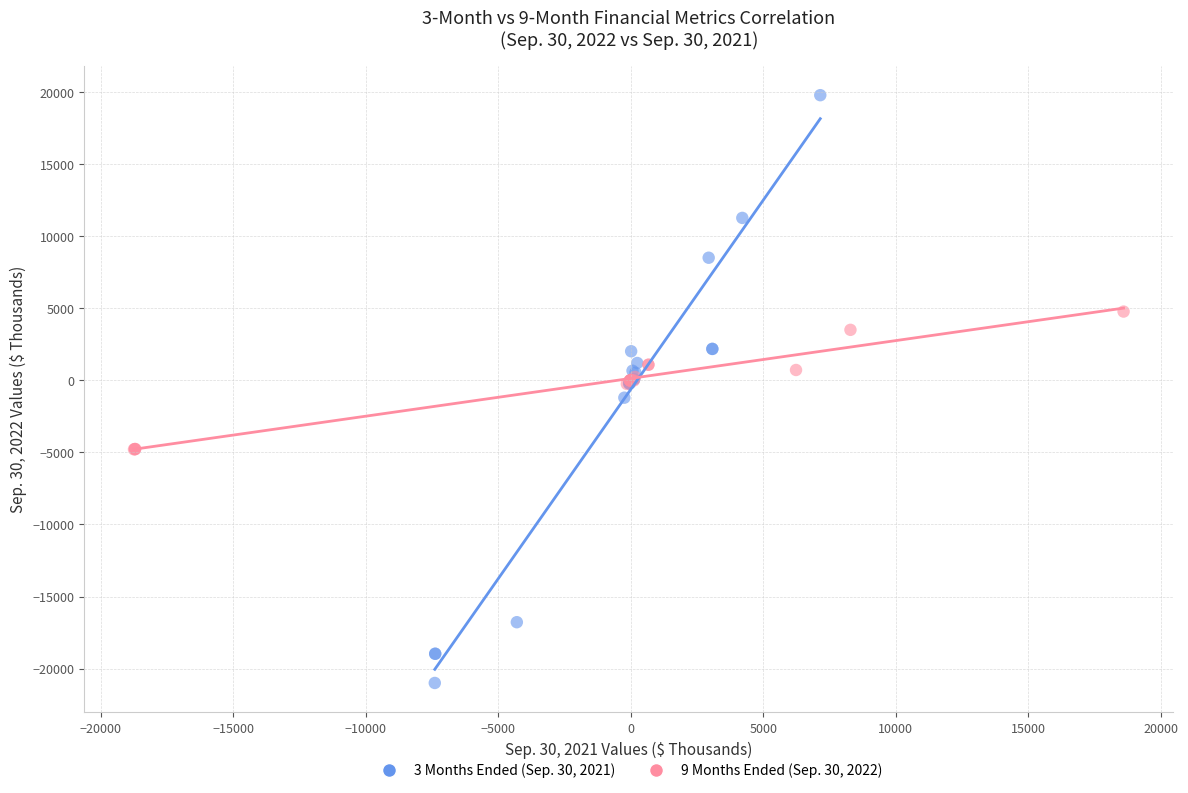

Which series contains the lowest Y value?

3 Months Ended (Sep. 30, 2021)